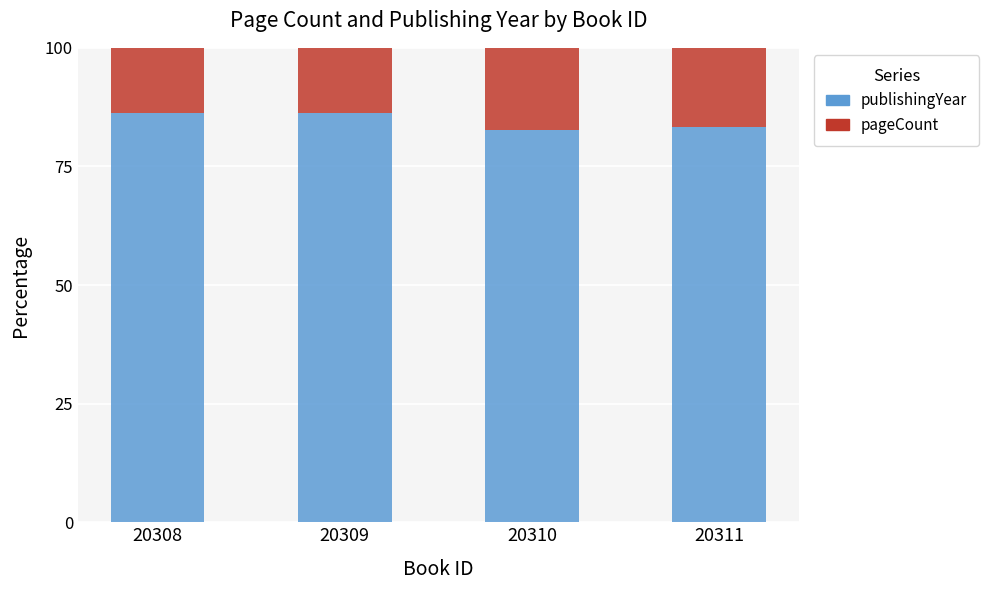

What is the difference between the maximum and minimum values in the publishingYear series?

3.4